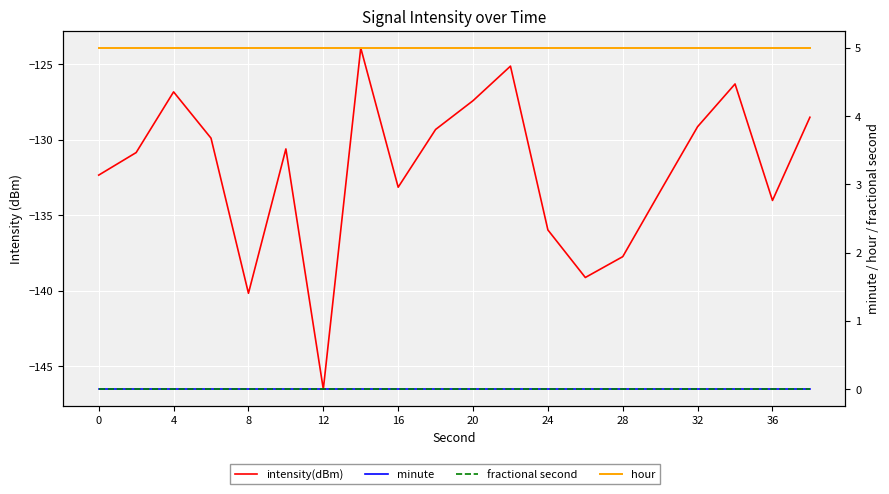

The value of fractional second at 16 is 0.0. True or false?

True